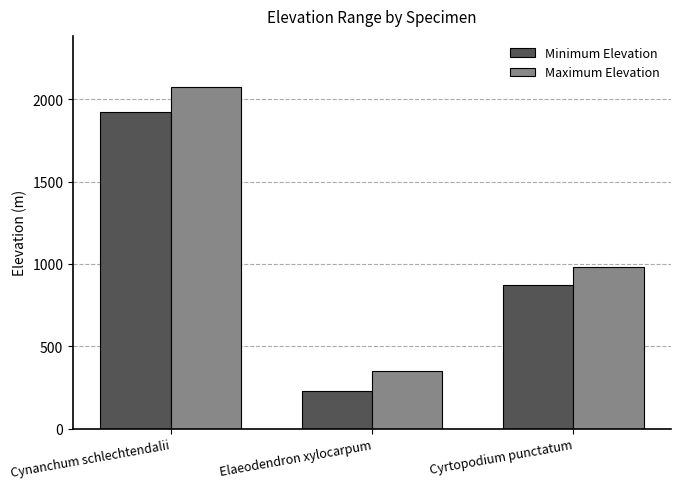

True or false: Maximum Elevation has a value of 130 at Elaeodendron xylocarpum.

False